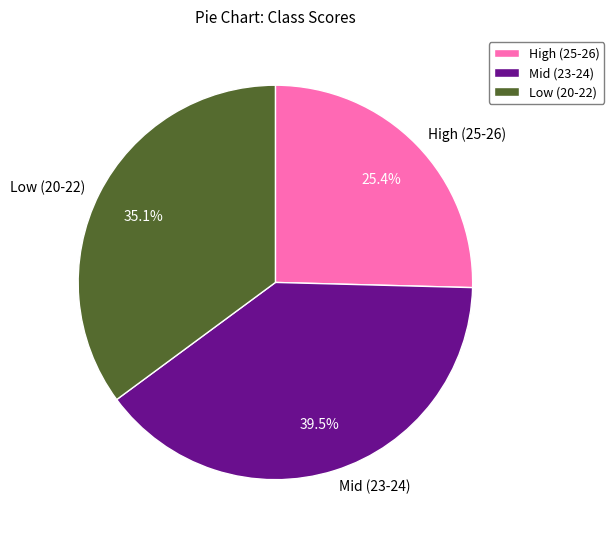

Rank the categories by value from highest to lowest.

Mid (23-24), Low (20-22), High (25-26)